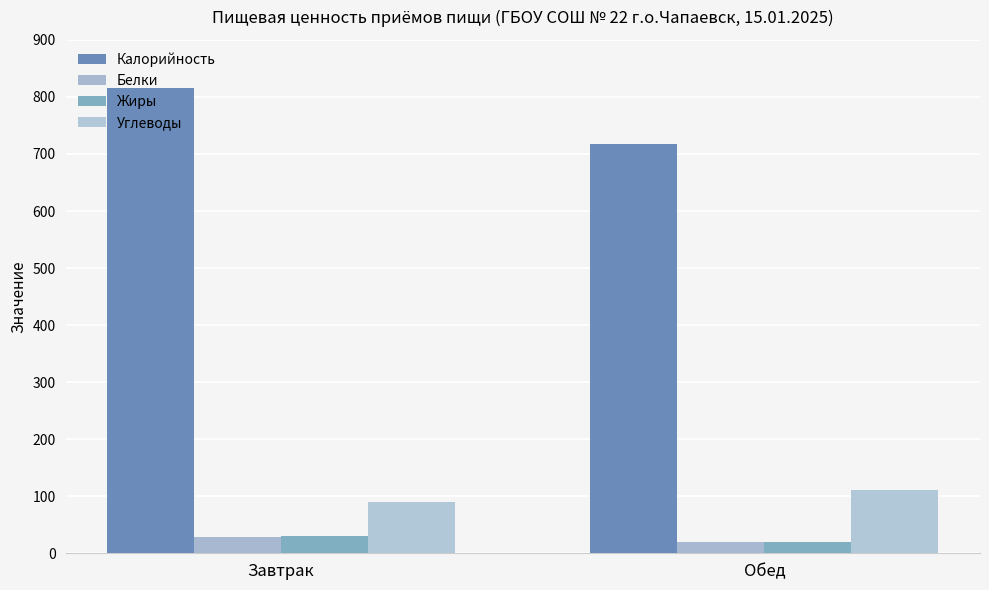

What is the value of the Жиры bar at the 1st from the left?

30